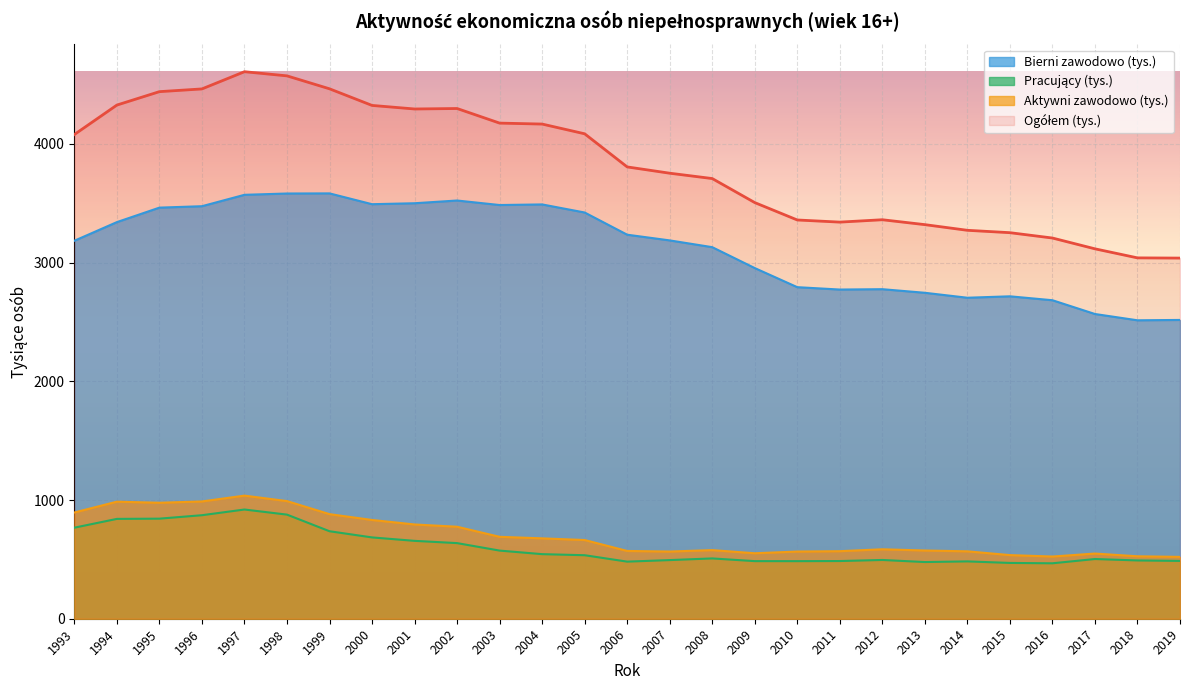

At which label is Aktywni zawodowo (tys.) closest to 779?

2002